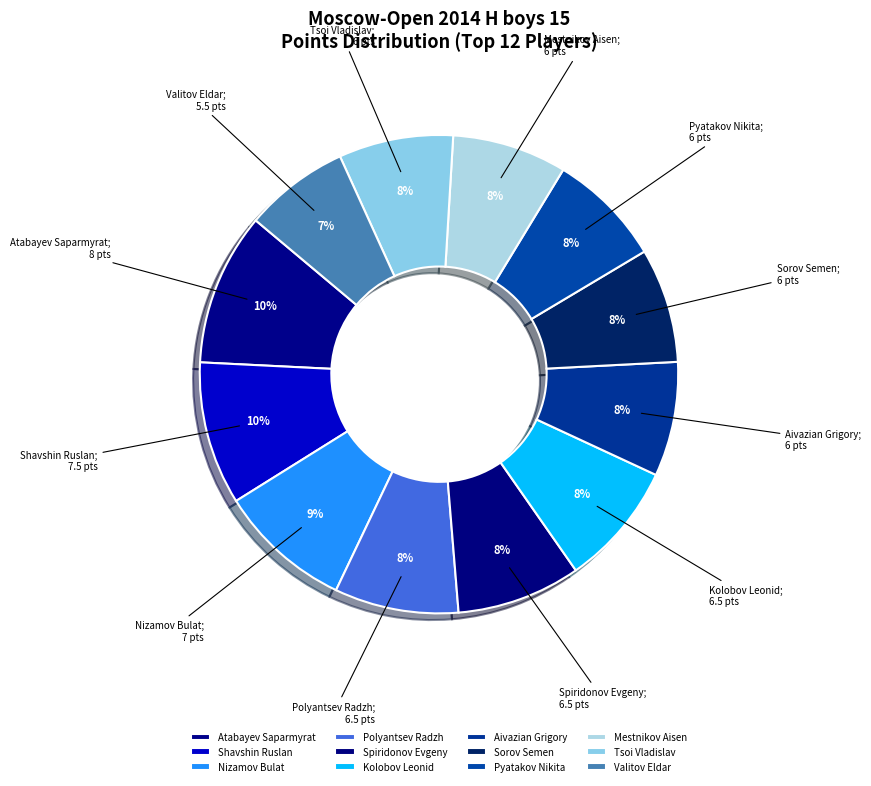

Which slice is the smallest?

Valitov Eldar